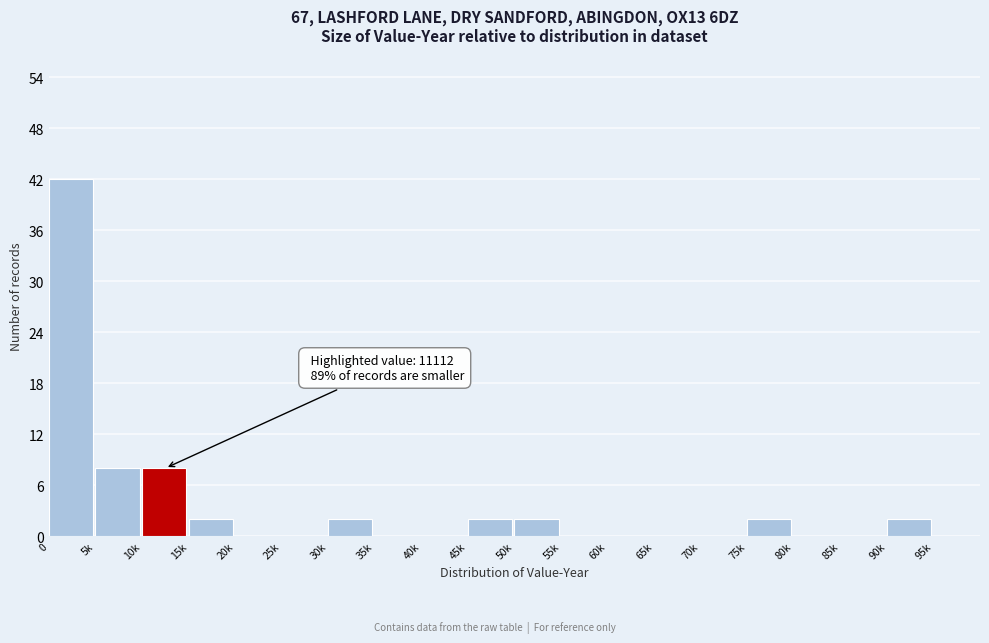

Reading left to right, what are all the values shown in this chart?

0=42	5k=8	10k=8	15k=2	20k=0	25k=0	30k=2	35k=0	40k=0	45k=2	50k=2	55k=0	60k=0	65k=0	70k=0	75k=2	80k=0	85k=0	90k=2	95k=0